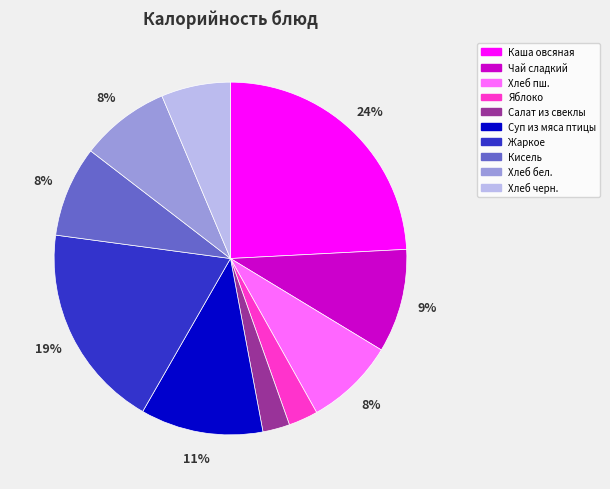

True or false: Жаркое accounts for 24% of the total.

False